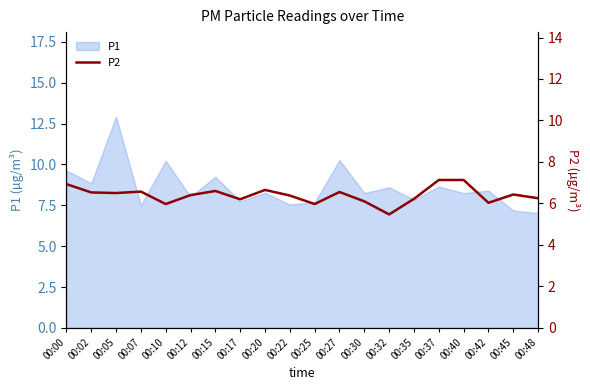

Is it true that P1 equals 4.7 at 00:05?

False